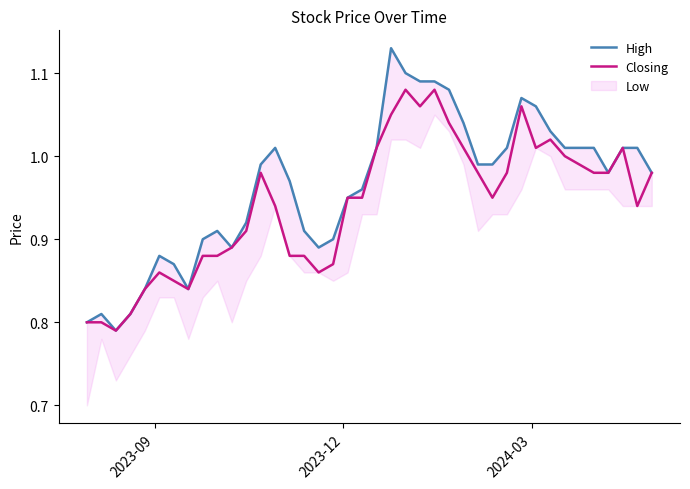

Is the value of High at 11 greater than the value of Closing at 26?

No